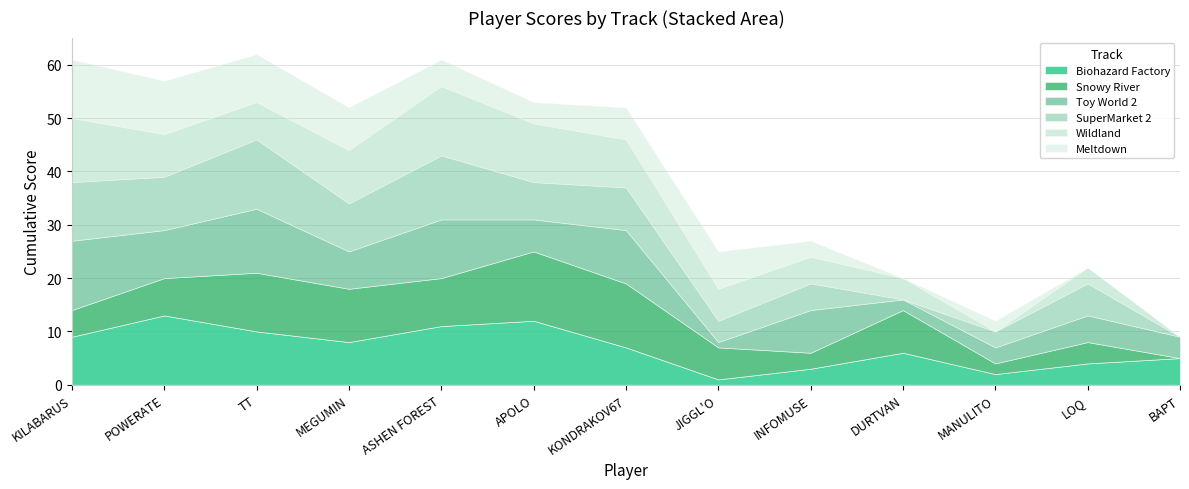

Is the value of Biohazard Factory at LOQ greater than the value of SuperMarket 2 at DURTVAN?

Yes